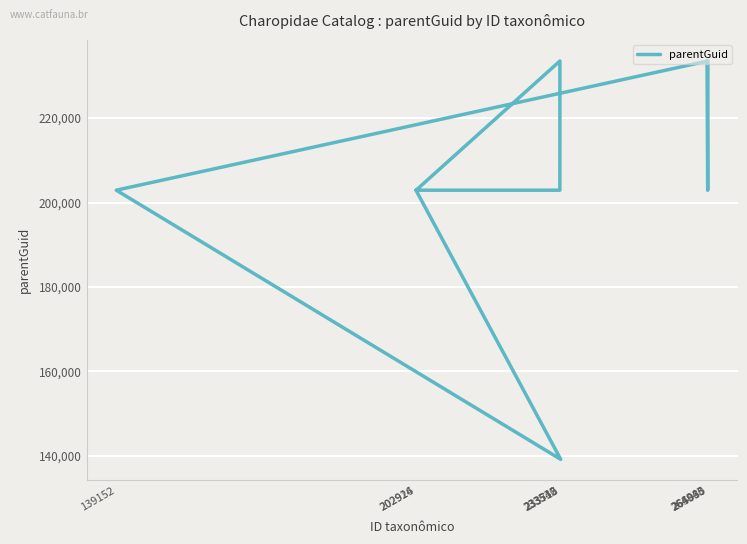

Where is the first local maximum?

233540